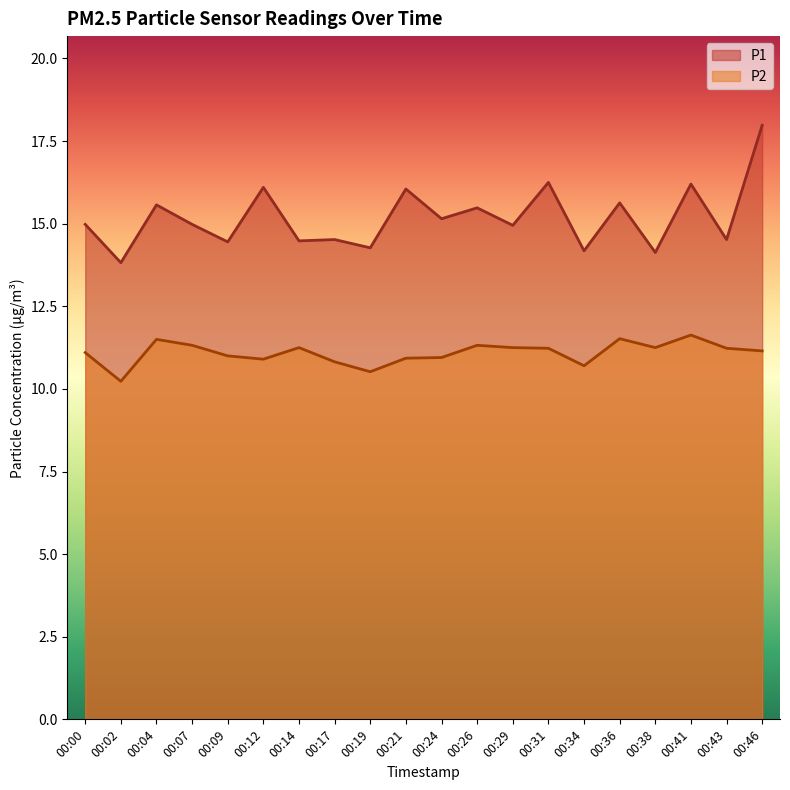

What is the value of the P2 point at the 4th from the left?

11.3